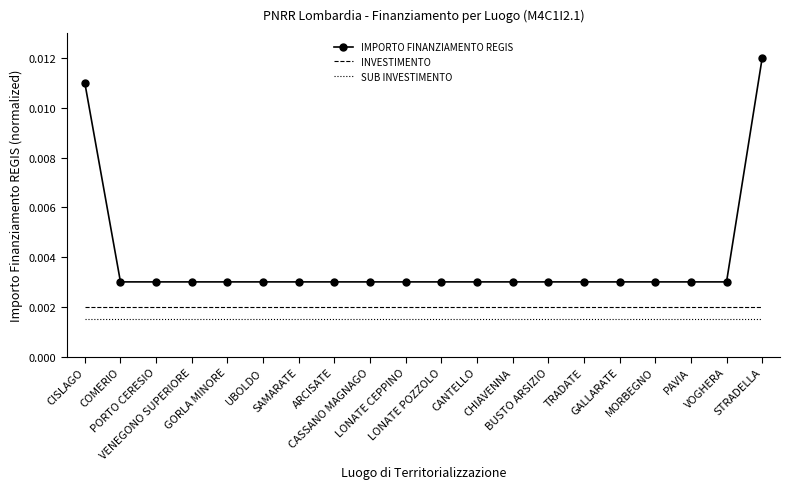

True or false: IMPORTO FINANZIAMENTO REGIS and SUB INVESTIMENTO intersect in this chart.

False